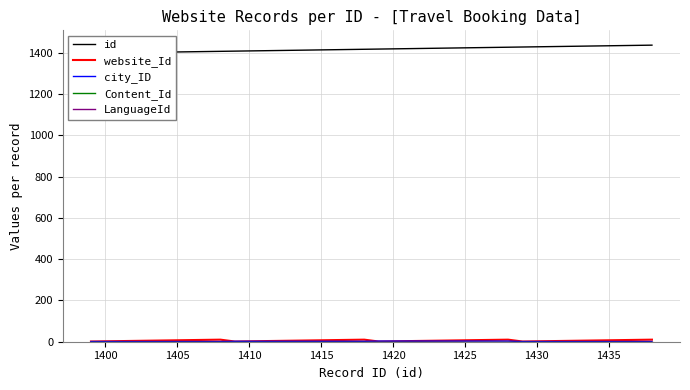

How many lines are shown in the chart?

5